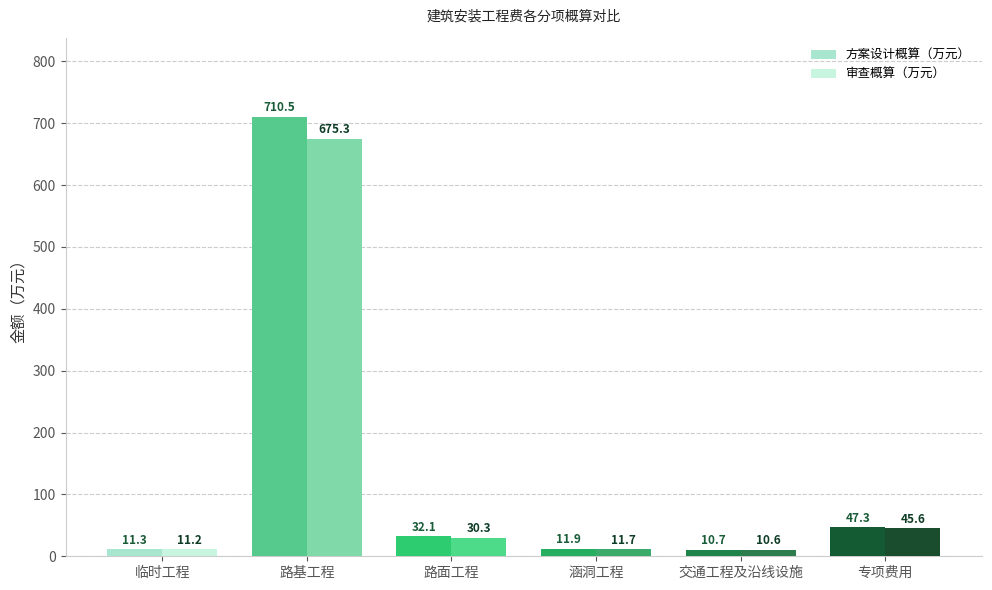

List the series in order of their overall mean, highest first.

方案设计概算（万元）, 审查概算（万元）